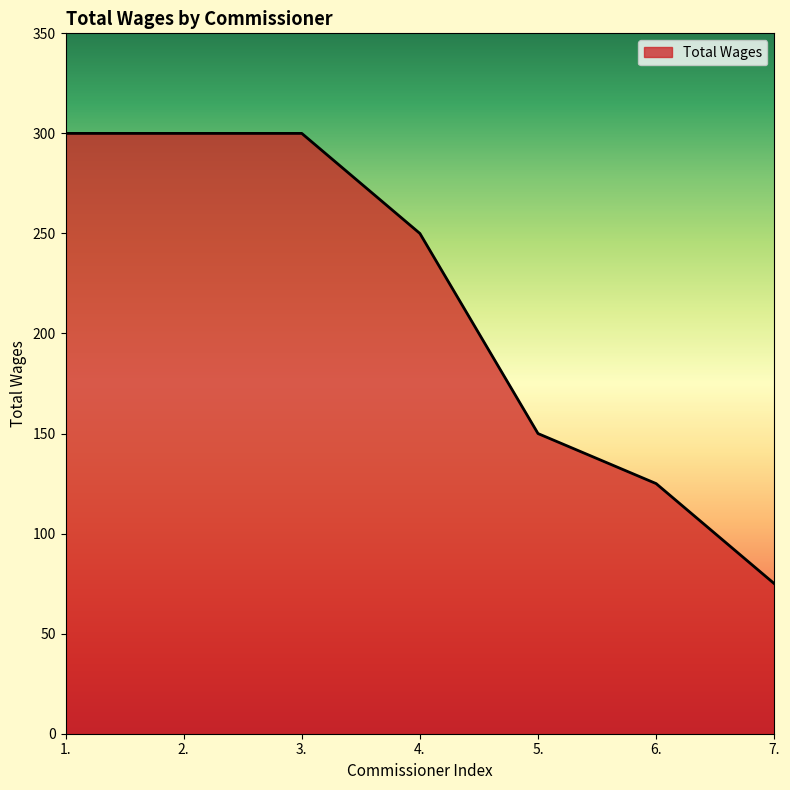

Reading left to right, transcribe all the data shown in this chart.

300	300	300	250	150	125	75